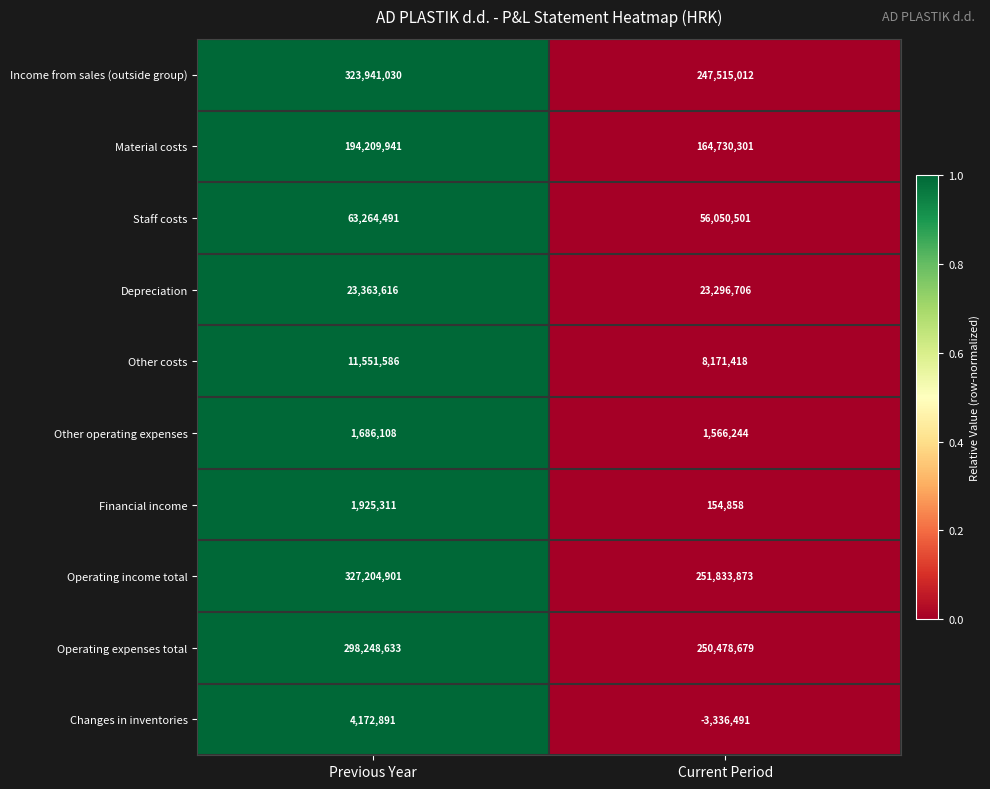

What is the sum of all Operating income total values?

579038774